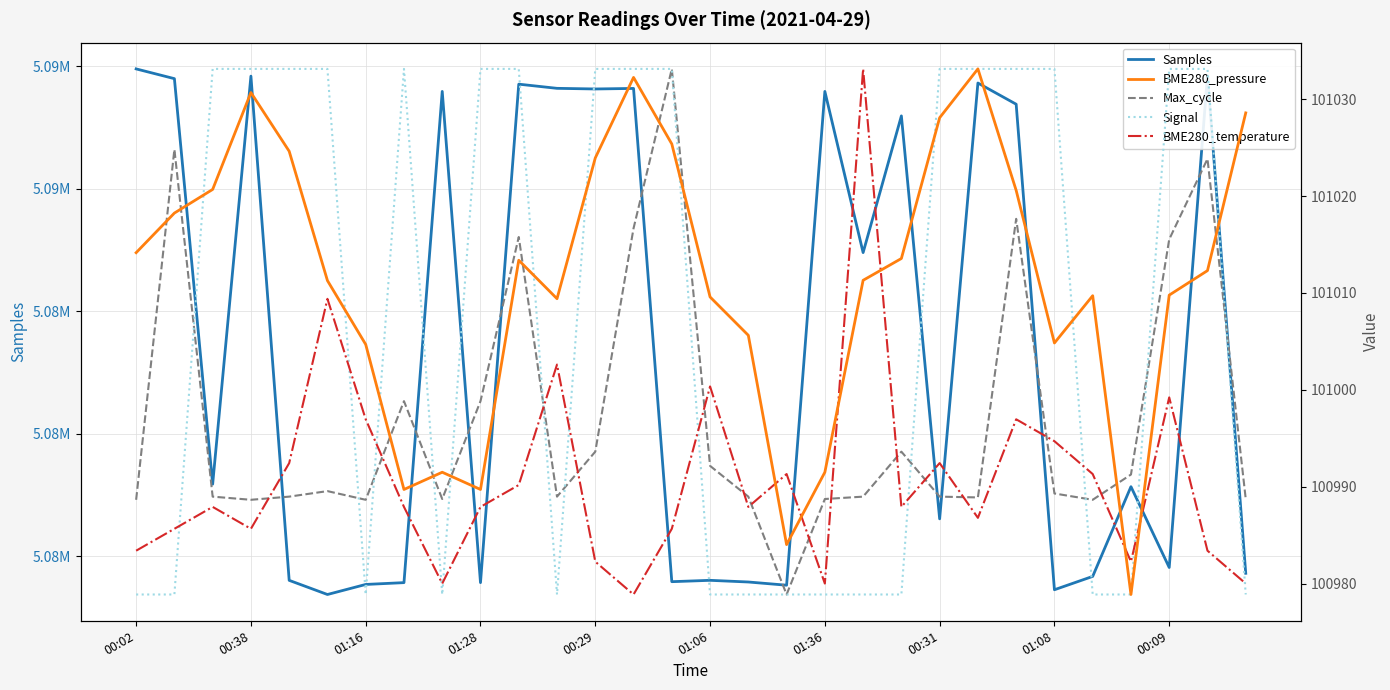

What is the difference between the highest and lowest values at 00:38?

4993602.3